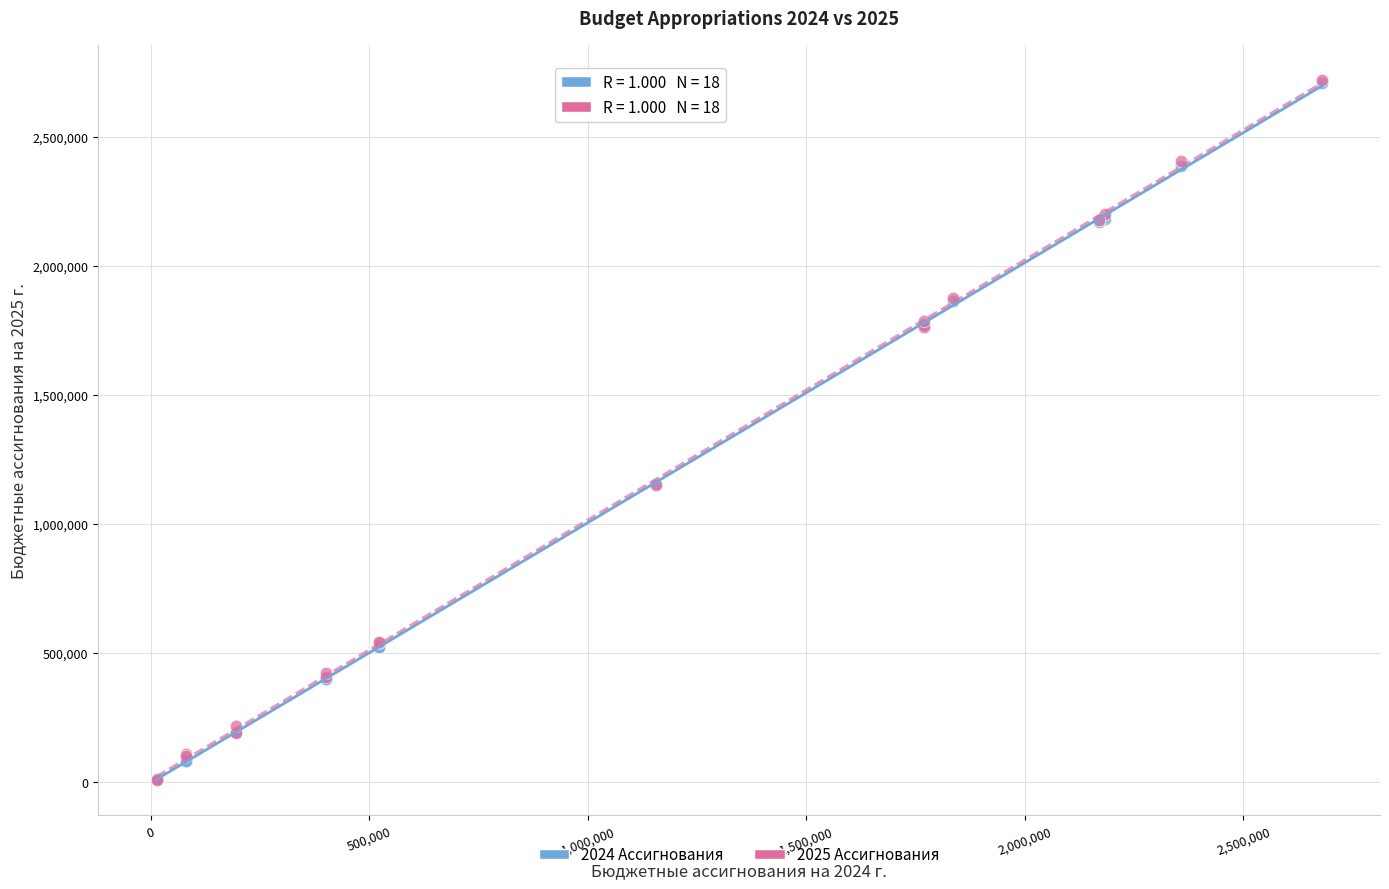

What are all the series names shown in the legend?

2024 Ассигнования, 2025 Ассигнования